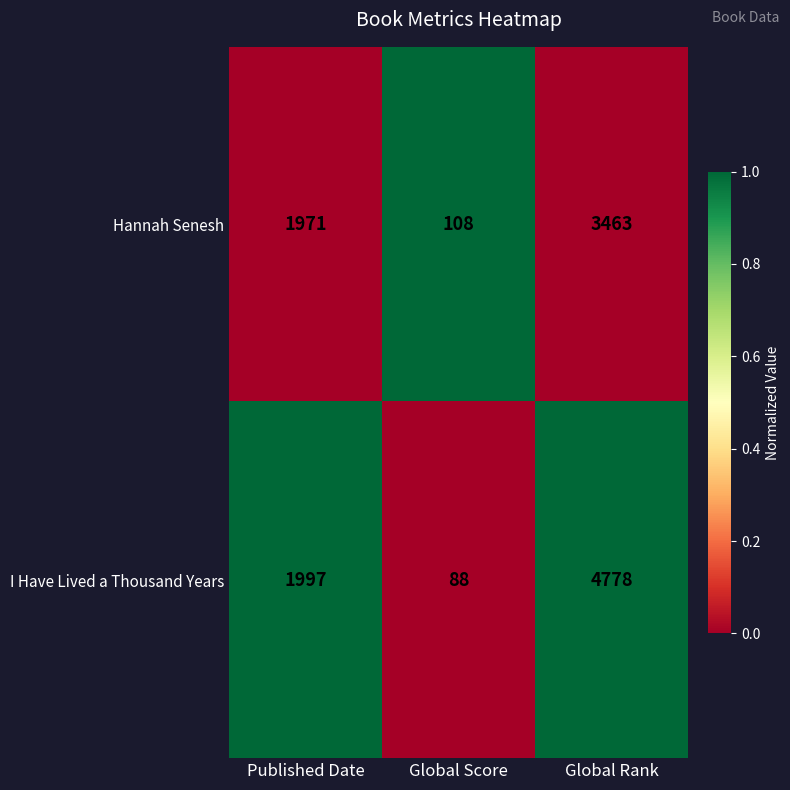

What is the difference between the maximum and minimum values in the I Have Lived a Thousand Years series?

4690